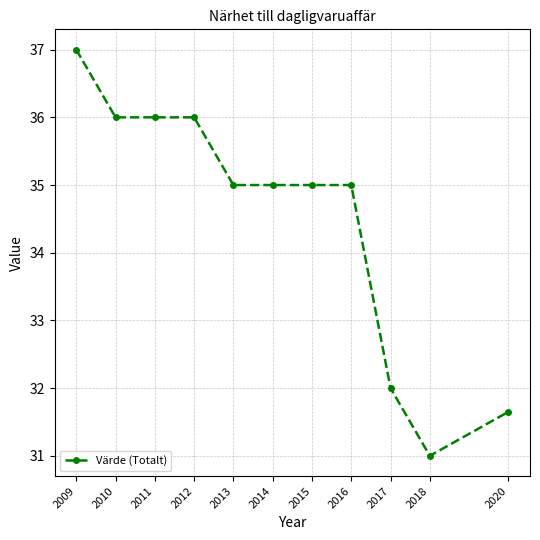

How many lines are shown in the chart?

1